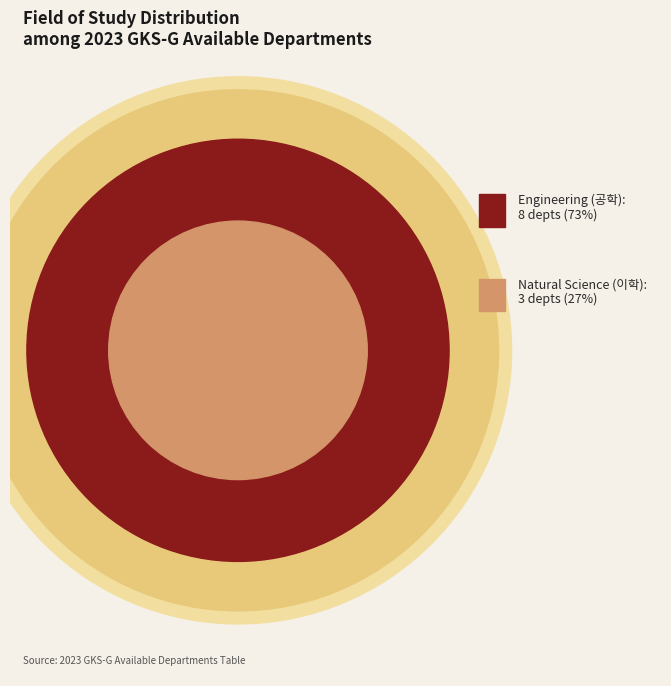

The Natural Science slice represents 19% of the pie. True or false?

False